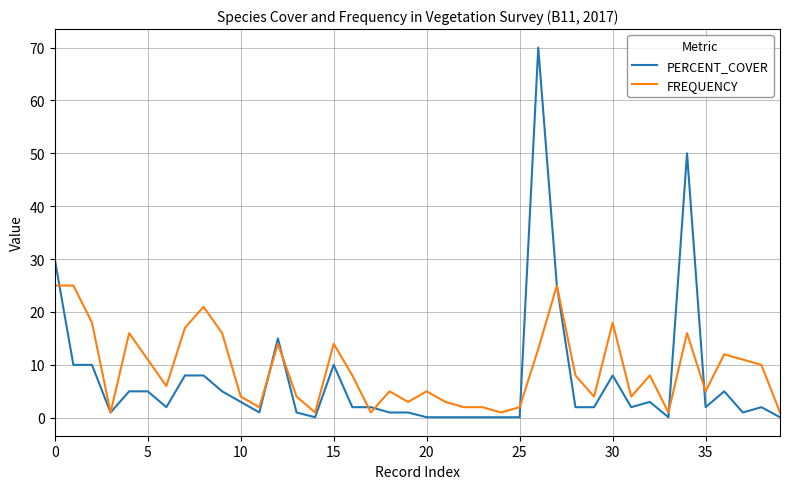

What is the maximum value shown in the chart?

70.0